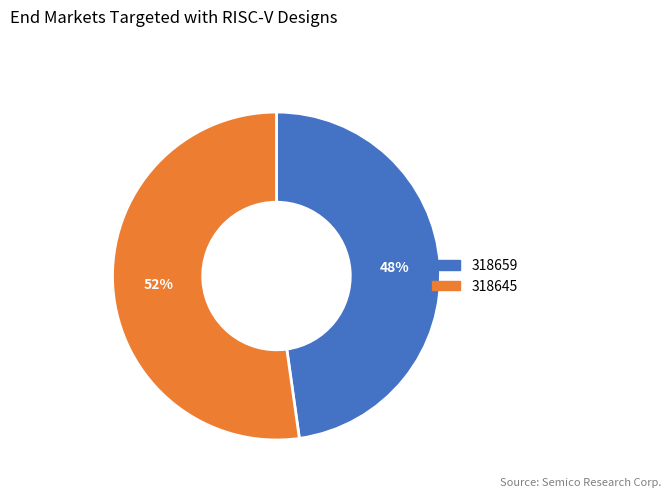

How many slices are in this pie chart?

2